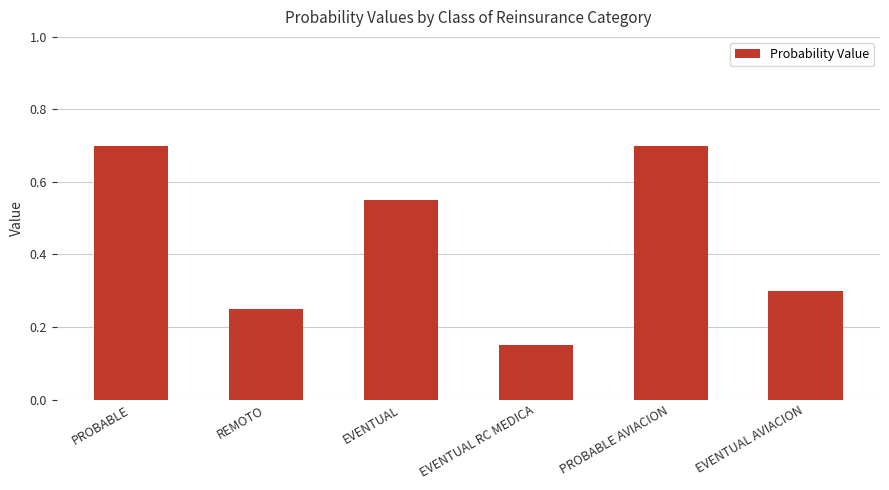

What is the difference between the values at EVENTUAL and REMOTO?

0.3